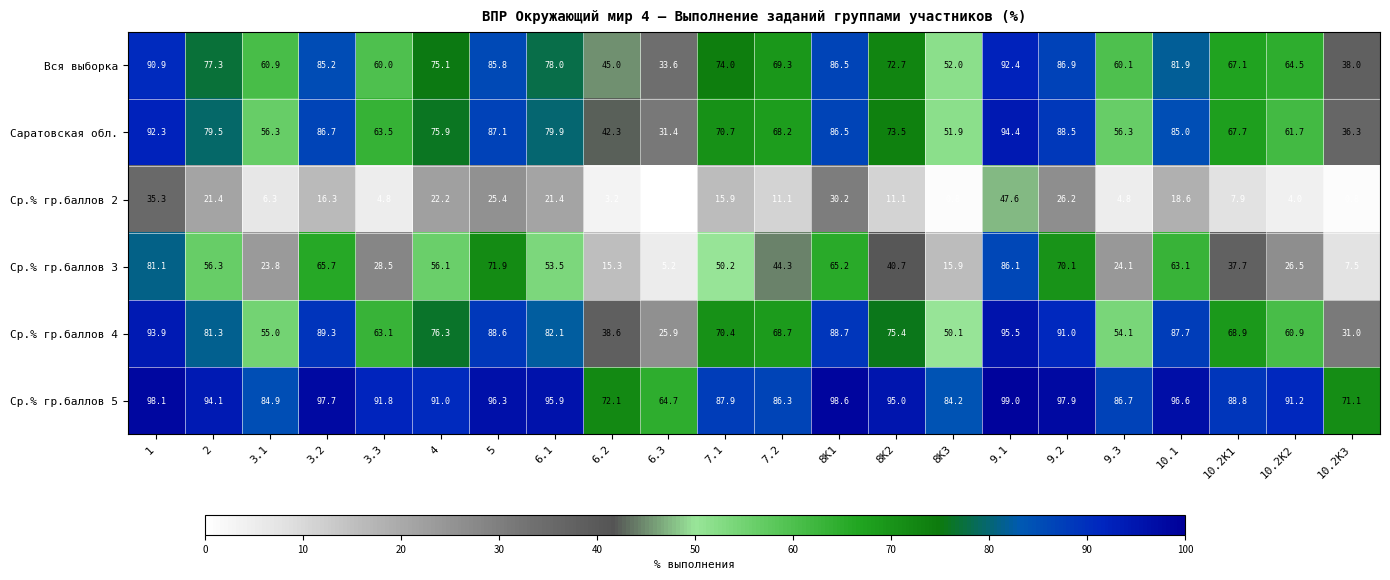

Which series has the largest range (max minus min)?

Ср.% гр.баллов 3